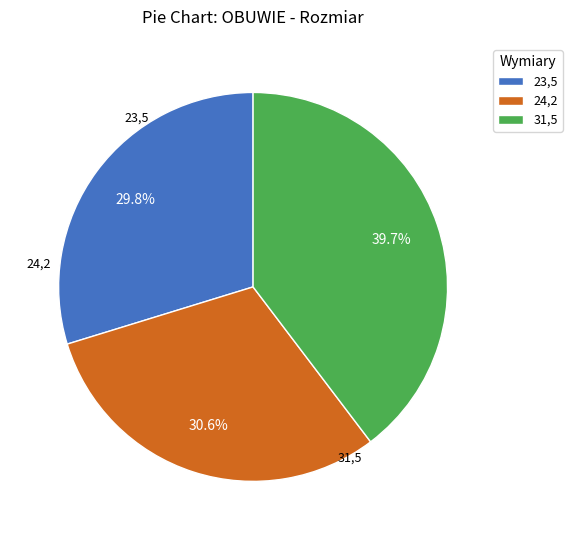

To the nearest percent, what portion does 24,2 represent?

31%